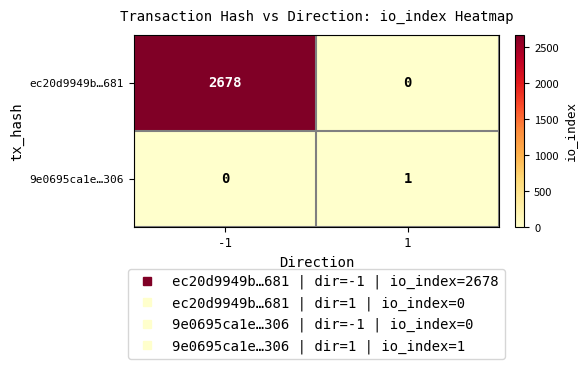

Is it true that 9e0695ca1e…306 equals -1 at -1?

False